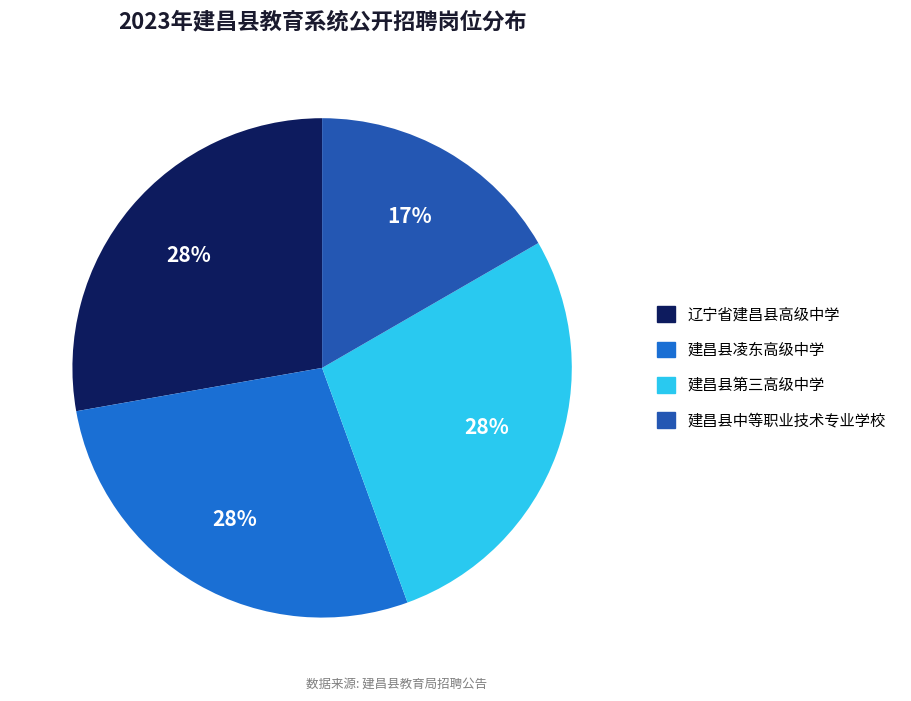

Do 建昌县凌东高级中学 and 建昌县中等职业技术专业学校 together represent more than half of the pie?

No